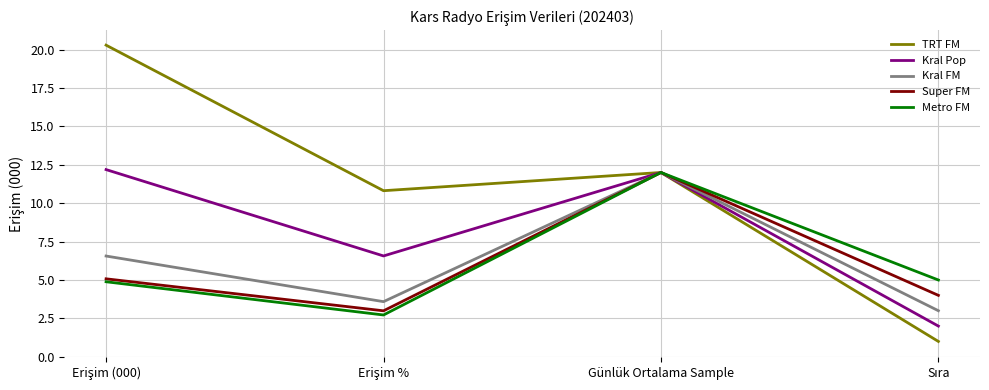

Which series has the widest spread of values?

TRT FM